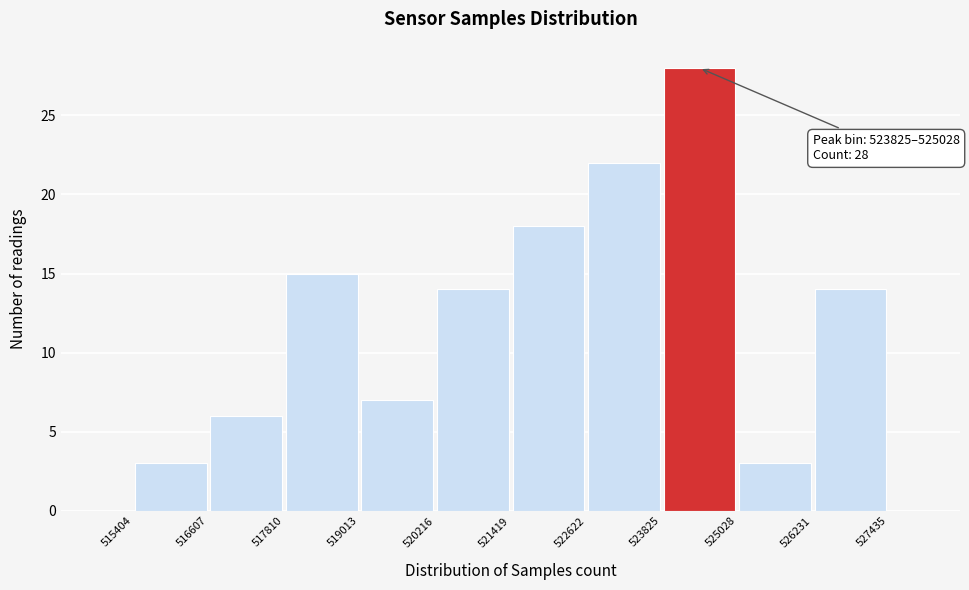

Over which range of the x-axis is the bar tallest?

523825 to 525028